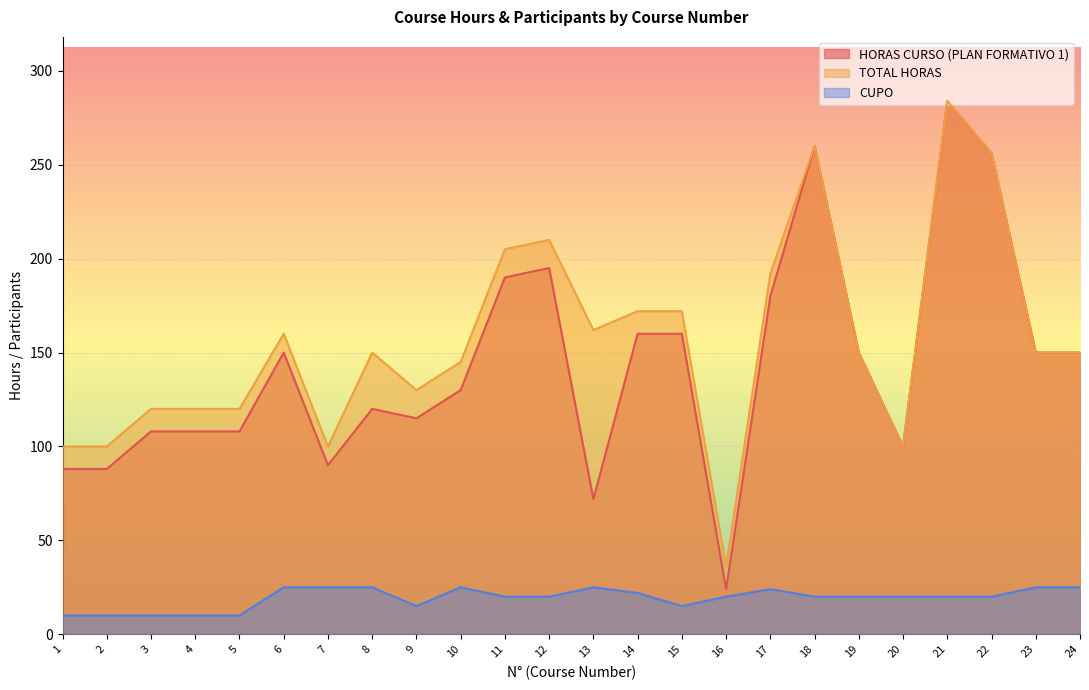

Count the number of data series in this chart.

3